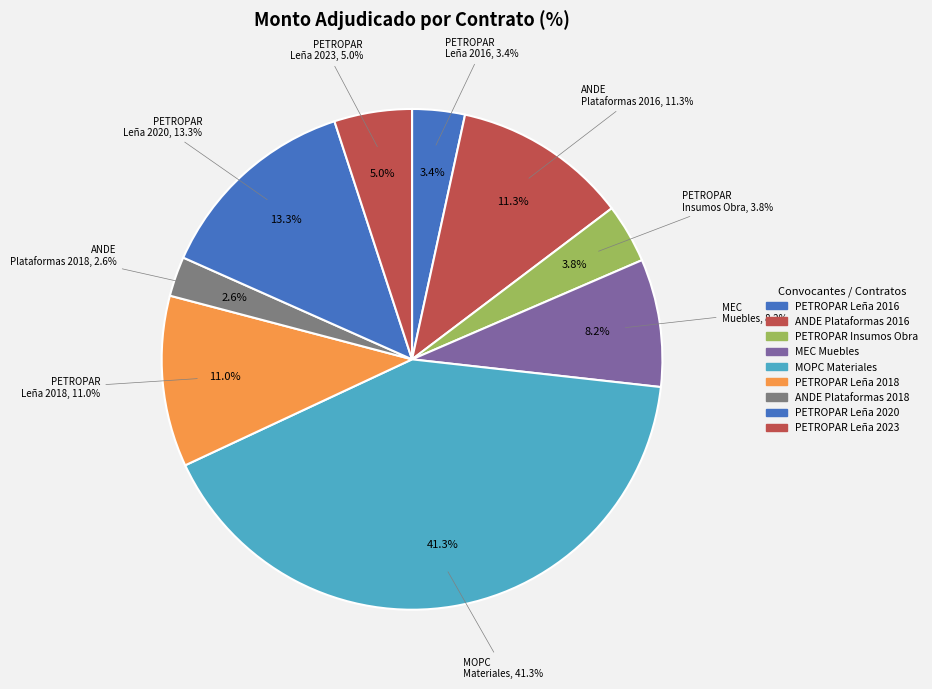

How many segments does this pie chart have?

9